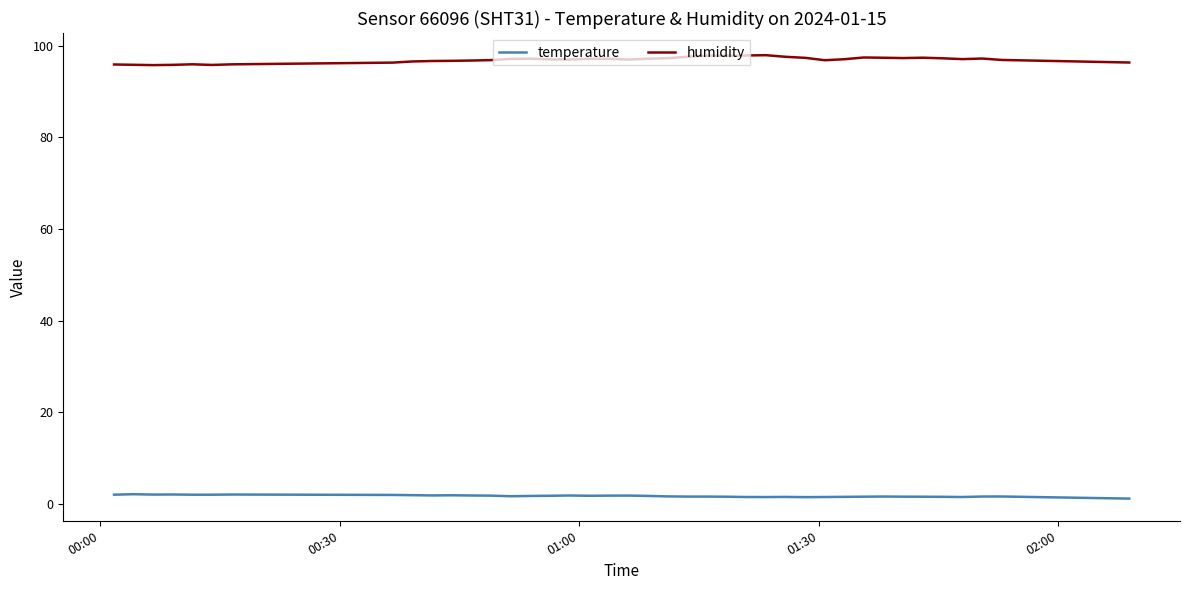

Which series has the largest total across all categories?

humidity